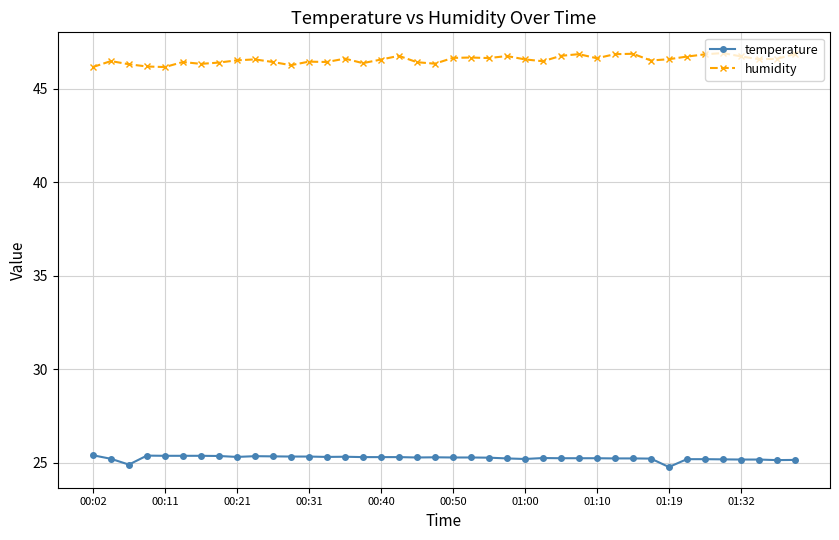

True or false: temperature and humidity cross at least once.

False